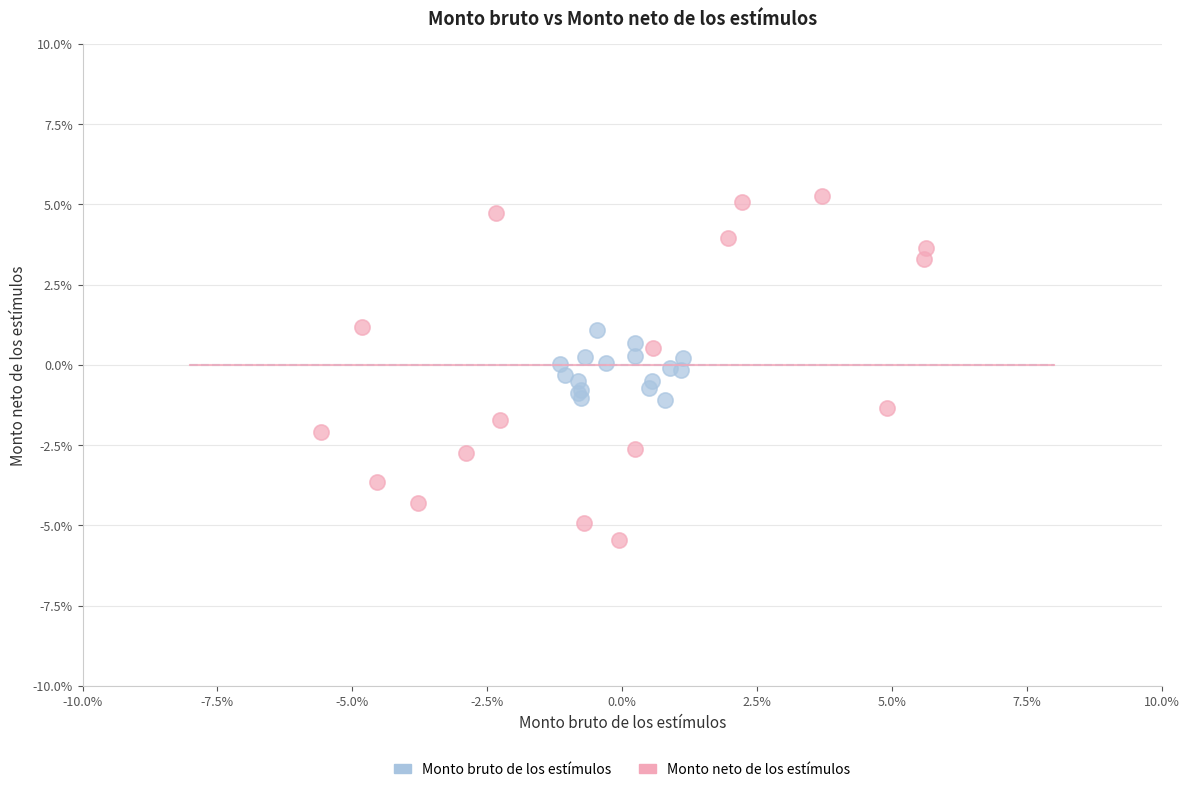

What are all the series names shown in the legend?

Monto bruto de los estímulos, Monto neto de los estímulos